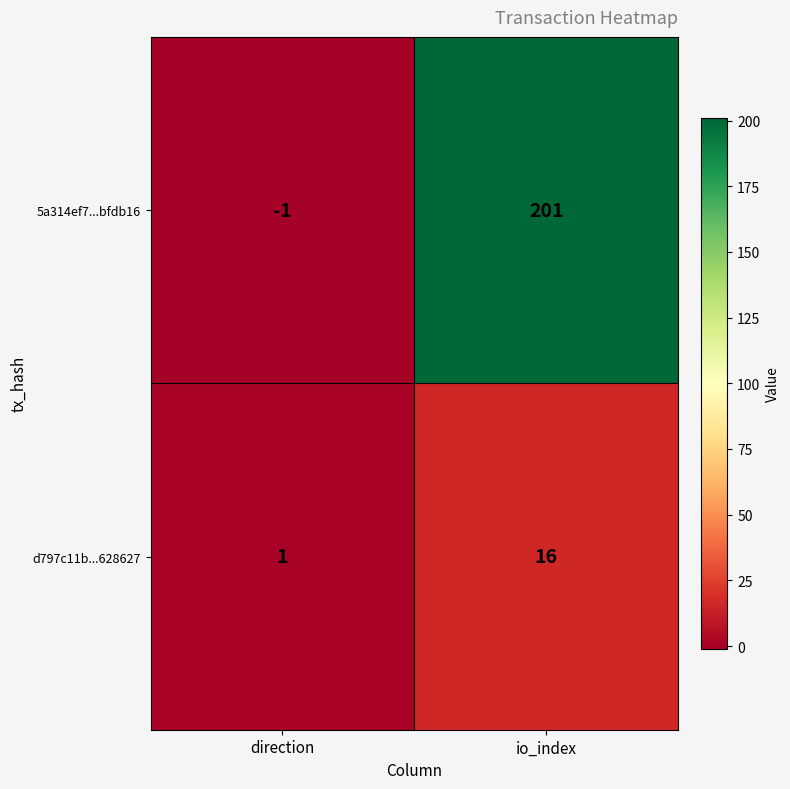

Is it true that d797c11b...628627 equals 16 at io_index?

True